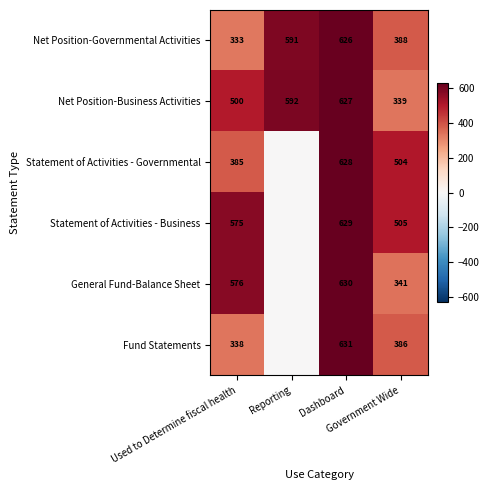

At how many categories does at least one series exceed 131?

4